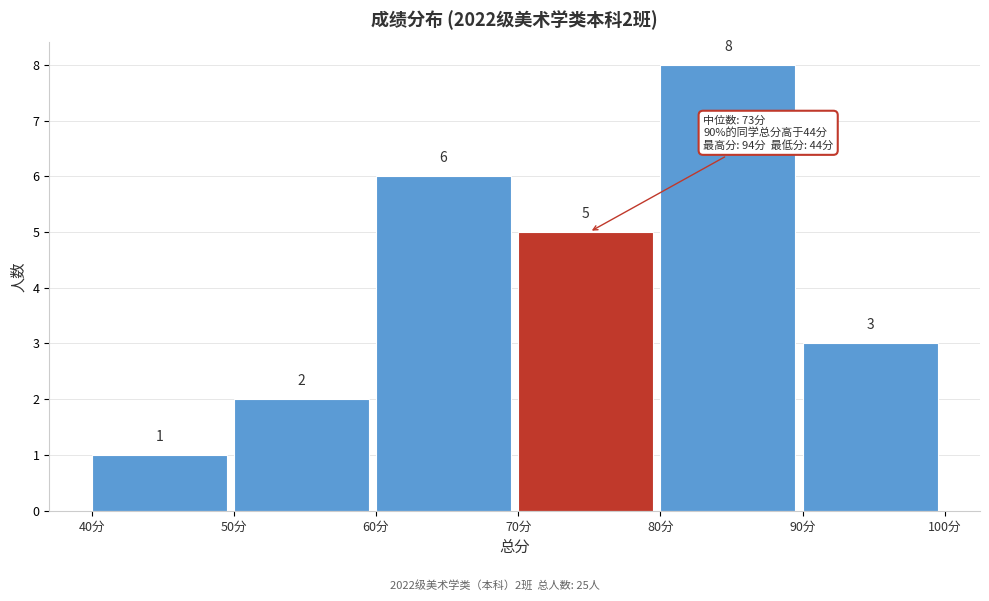

Which range on the x-axis has the tallest bar?

80 to 90